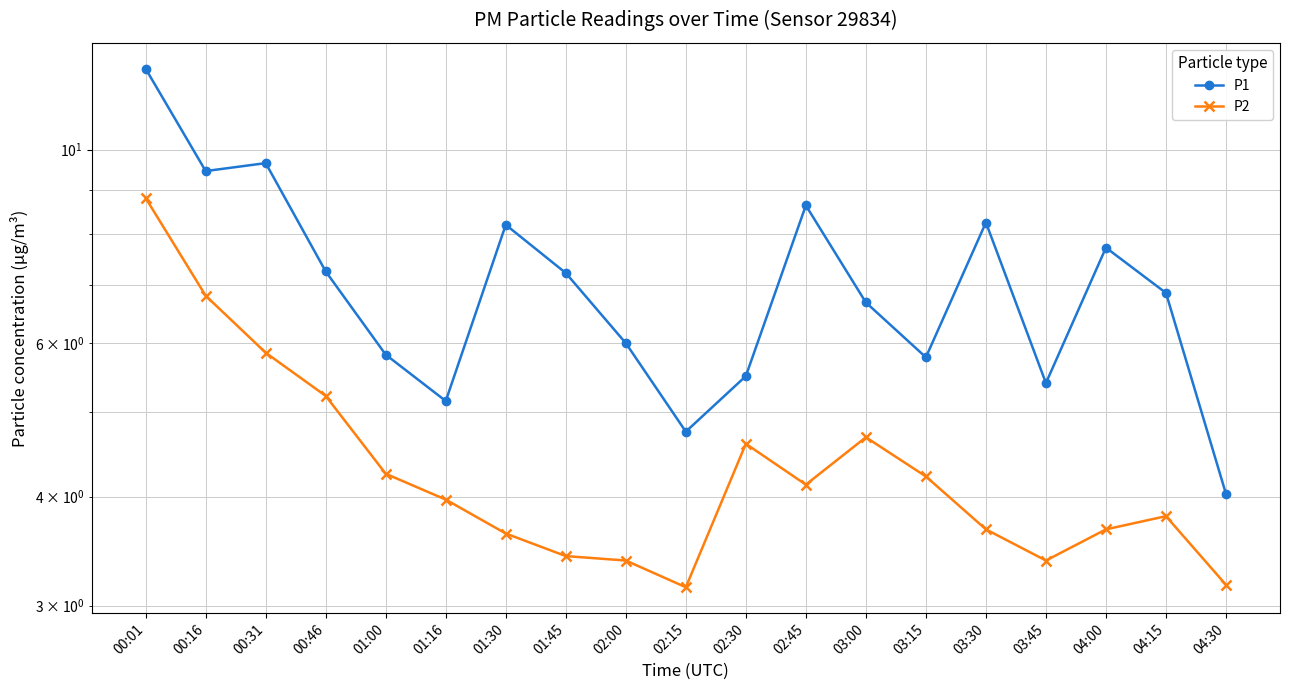

How many values in the P1 series exceed 6?

11